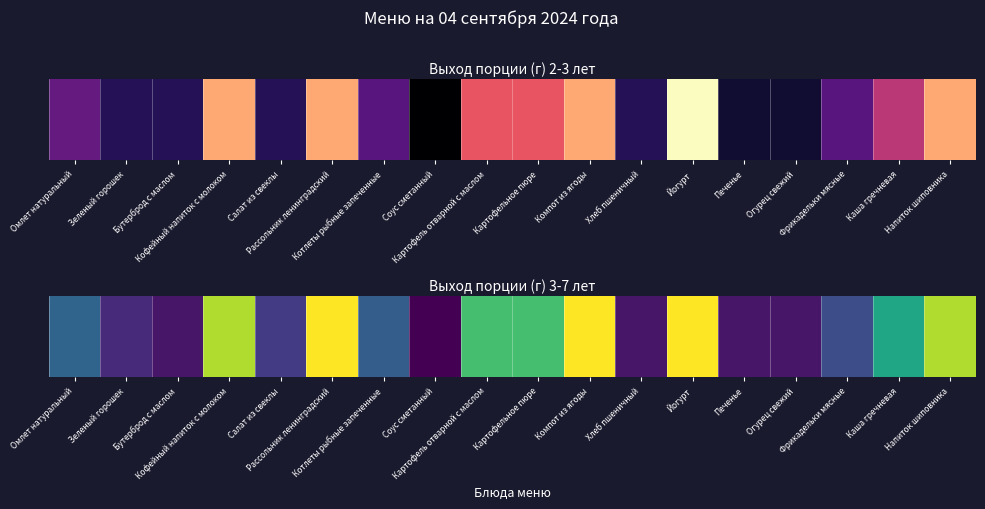

Reading left to right, extract all data points from this chart.

Омлет натуральный=85	Зеленый горошек=50	Бутерброд с маслом=40	Кофейный напиток с молоком=180	Салат из свеклы=60	Рассольник ленинградский=200	Котлеты рыбные запеченные=80	Соус сметанный=30	Картофель отварной с маслом=150	Картофельное пюре=150	Компот из ягоды=200	Хлеб пшеничный=40	Йогурт=200	Печенье=40	Огурец свежий=40	Фрикадельки мясные=70	Каша гречневая=130	Напиток шиповника=180